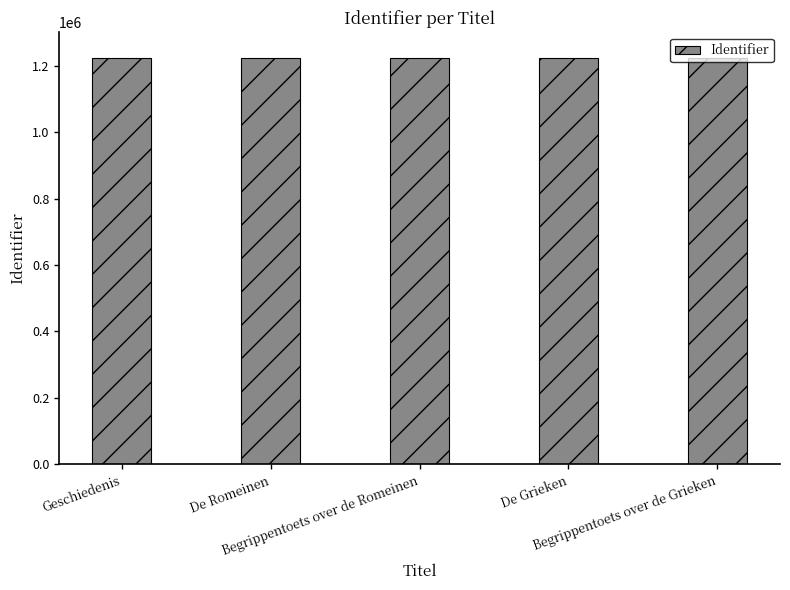

How many bars are there in total?

5